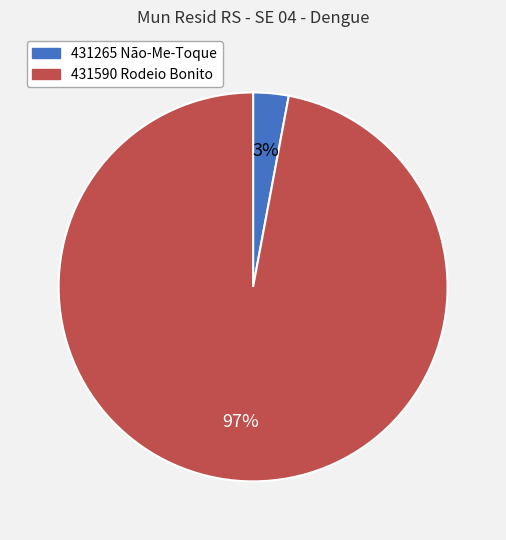

Which has a higher value, 431590 Rodeio Bonito or 431265 Não-Me-Toque?

431590 Rodeio Bonito